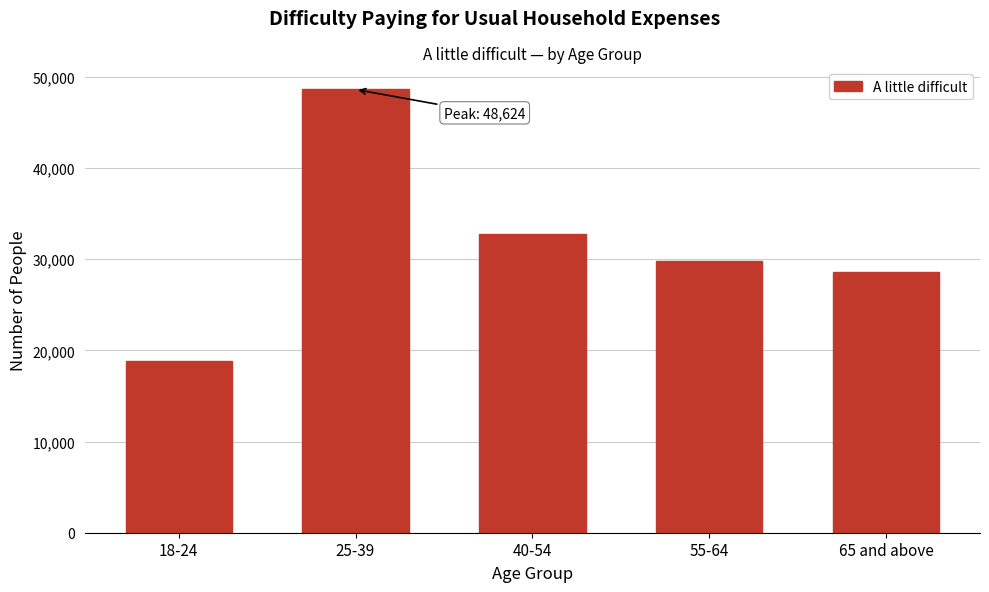

Reading left to right, extract all data points from this chart.

18-24=18861	25-39=48624	40-54=32738	55-64=29760	65 and above=28628